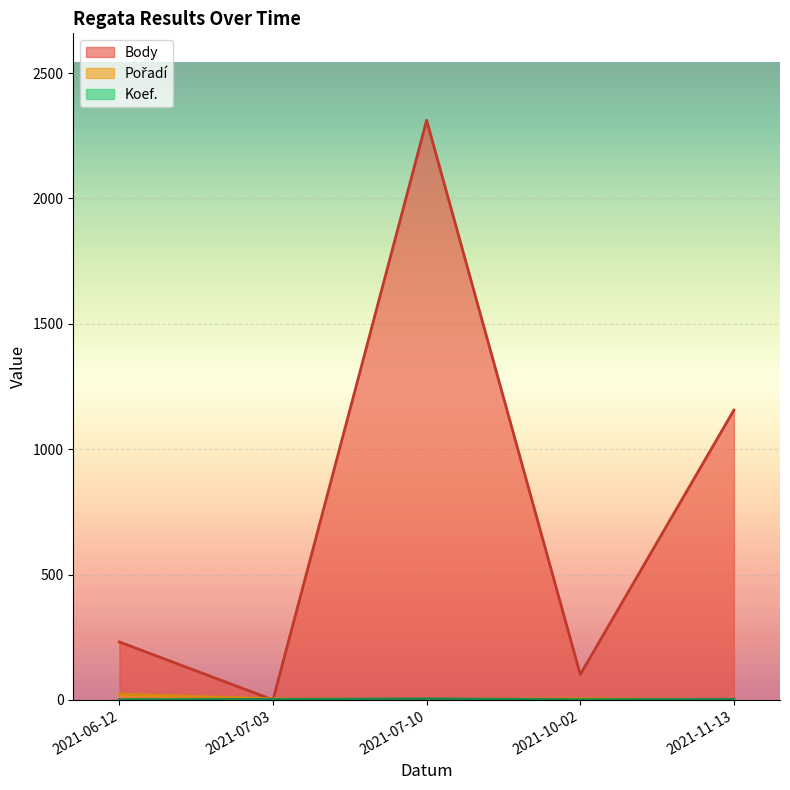

What is the label of the 4th point from the right?

2021-07-03